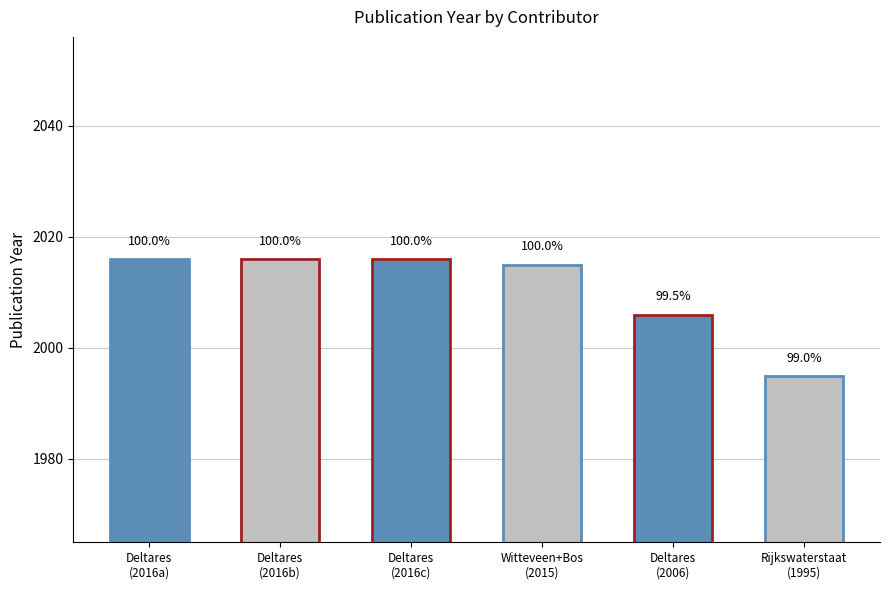

How many bars are there in total?

6